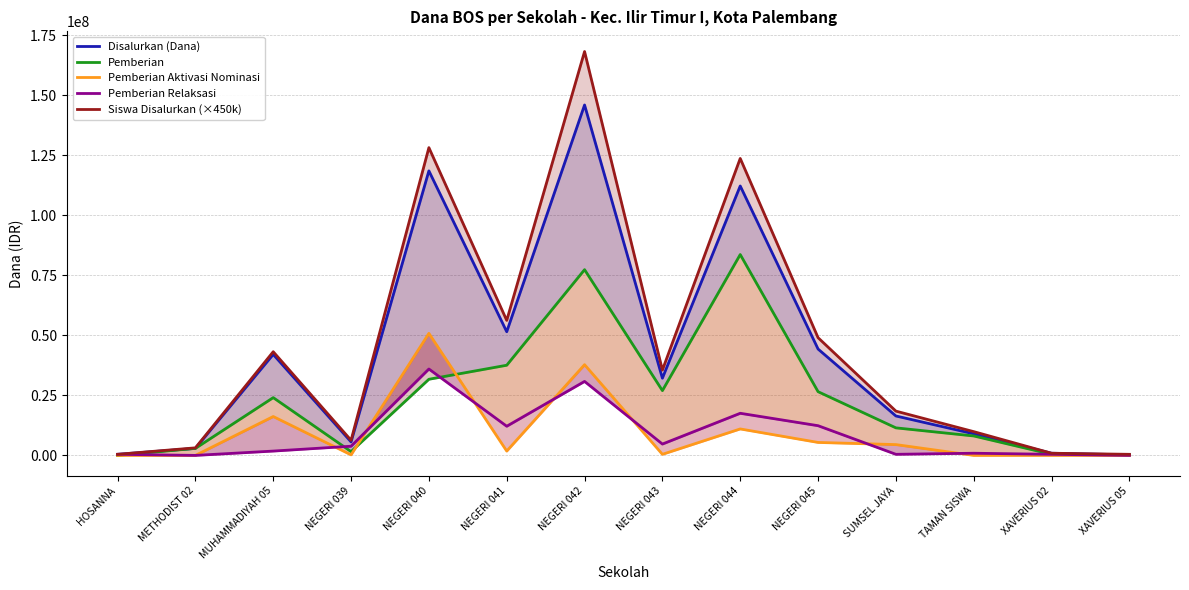

At which category does the chart reach its peak across all series?

NEGERI 042